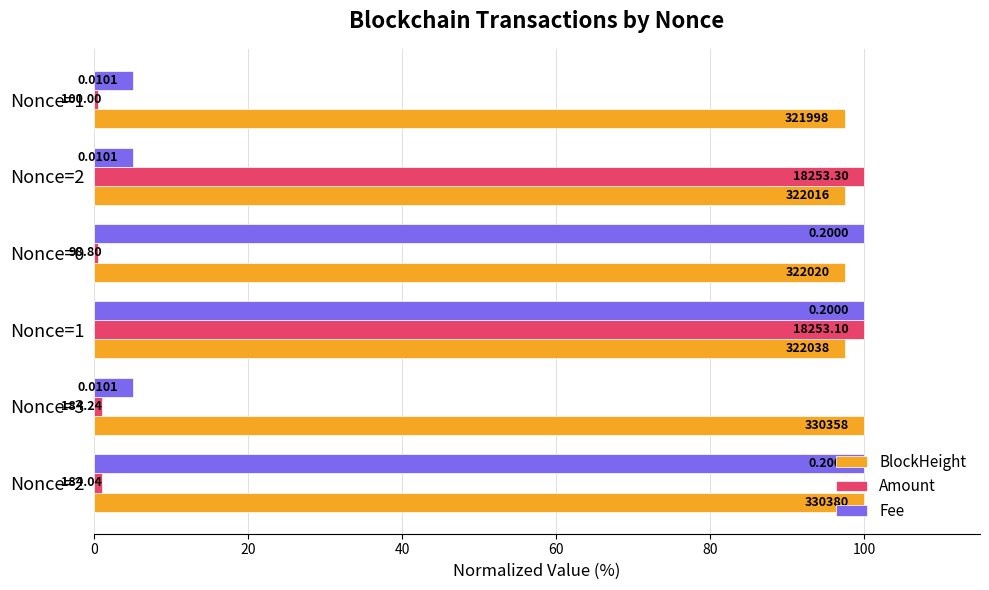

At how many categories does at least one series exceed 1?

6